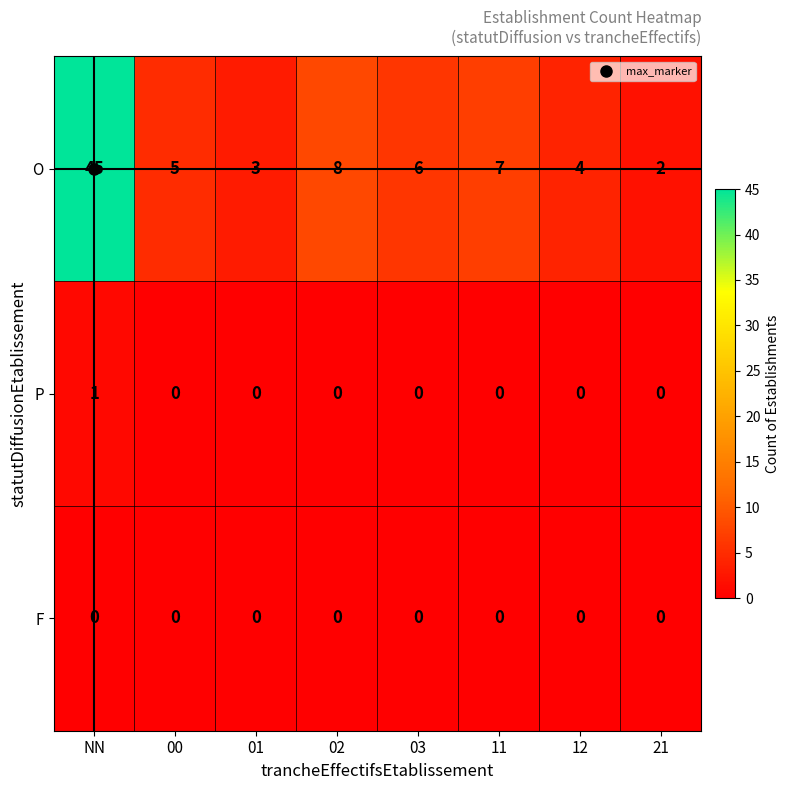

How many P values are between 0 and 1?

8